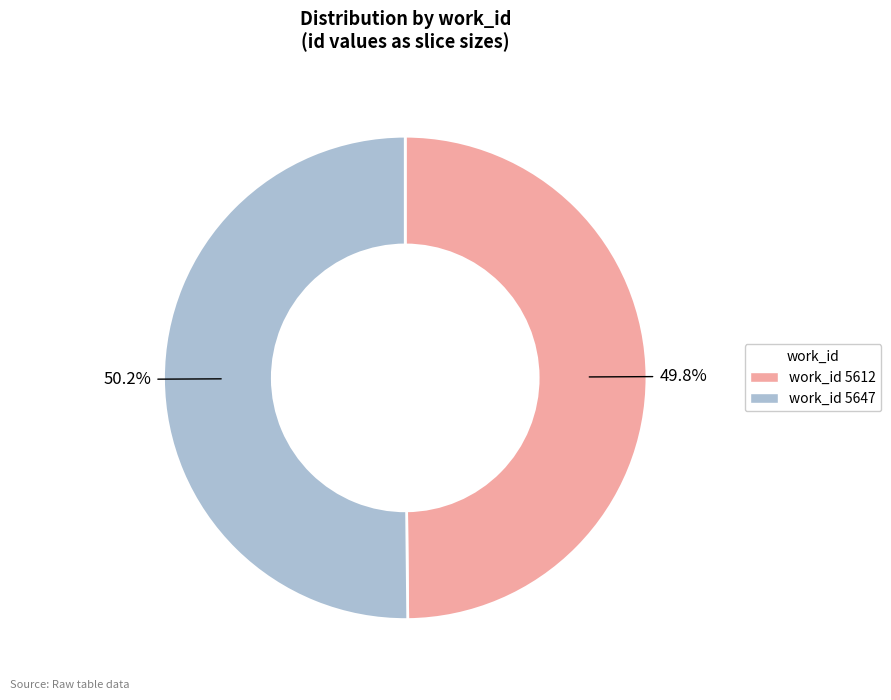

Does any single category account for the majority?

Yes